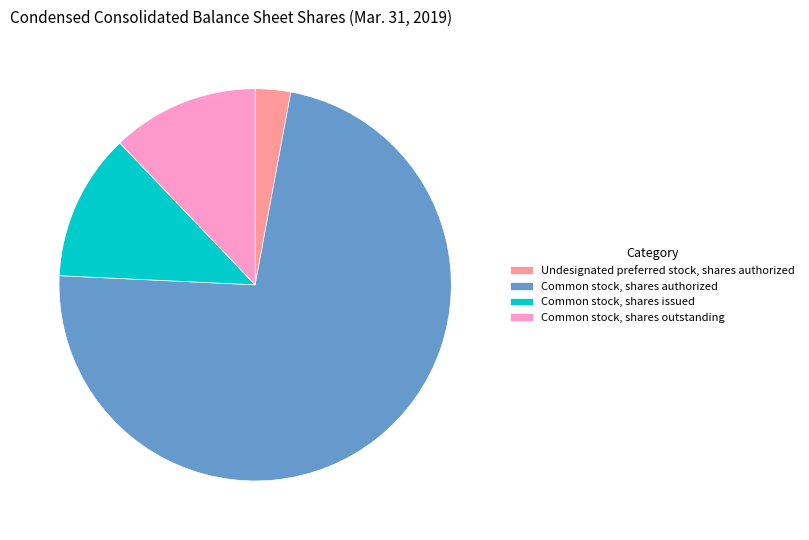

Combined, do Common stock, shares outstanding and Undesignated preferred stock, shares authorized account for over 50%?

No